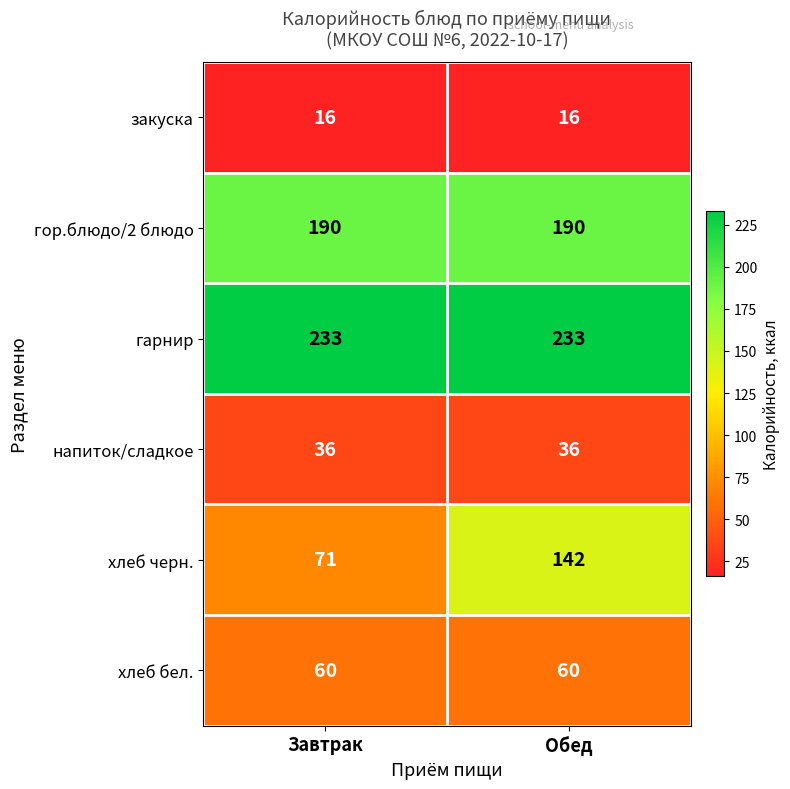

What is the minimum value for хлеб бел.?

60